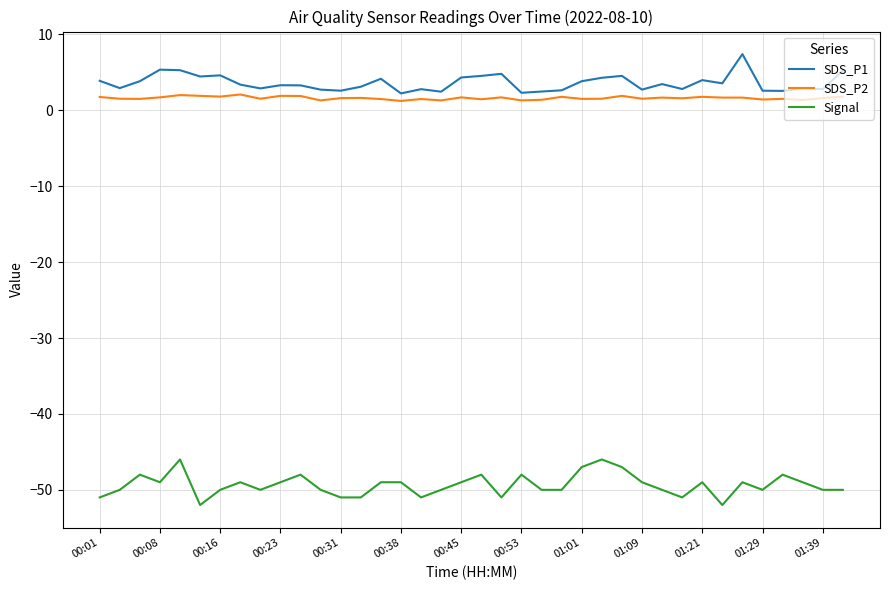

Count the Signal values in the range -50 to -49.

21